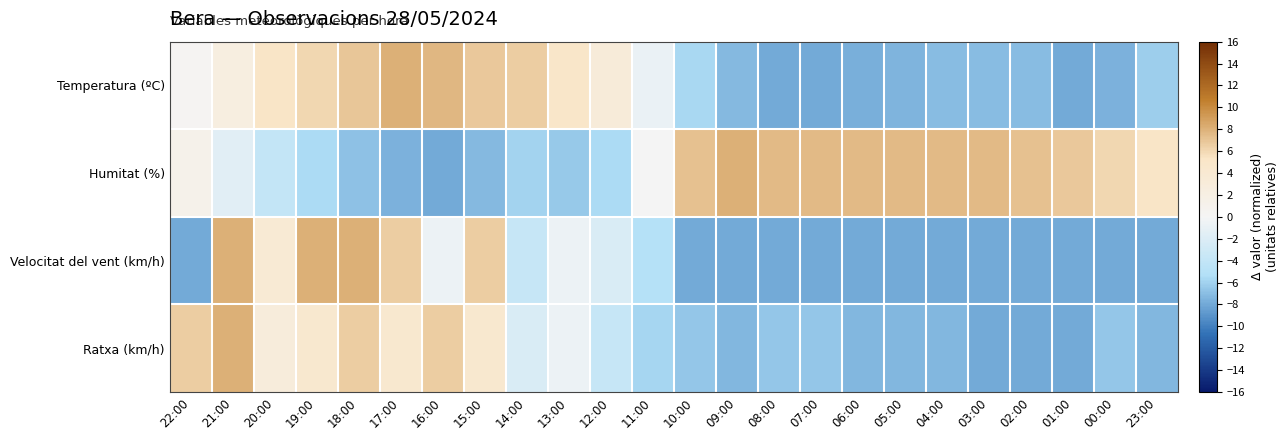

What is the greatest value displayed?

8.0